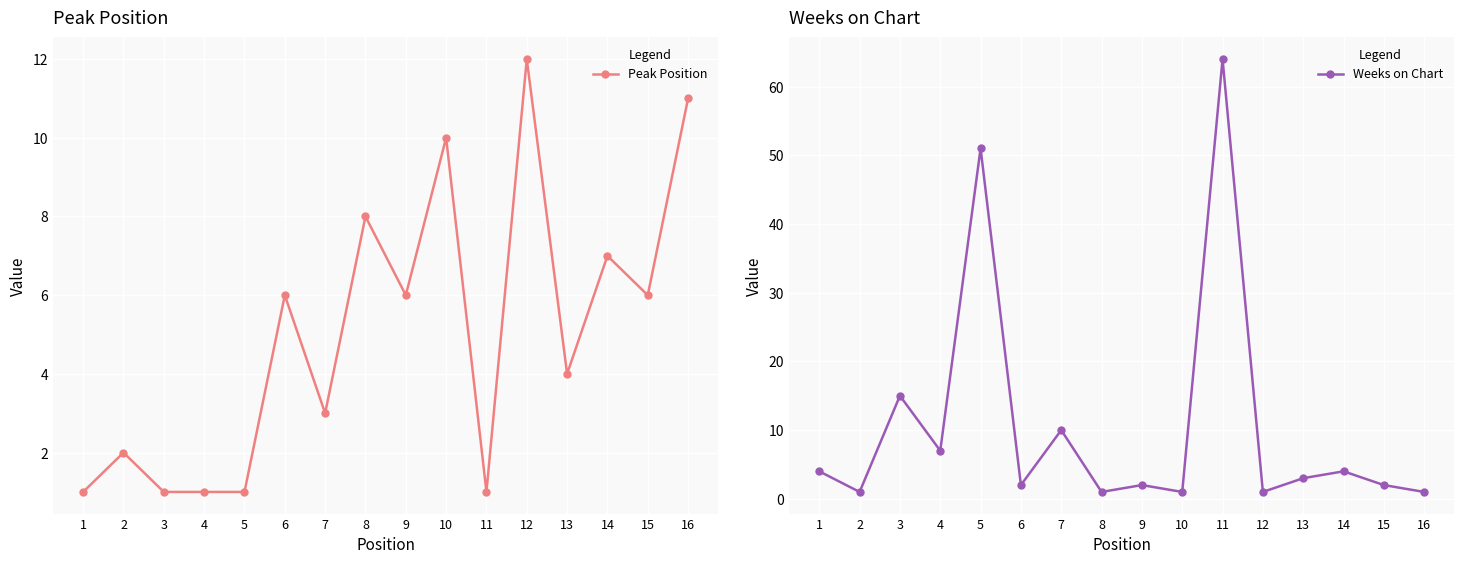

How many lines are shown in the chart?

2